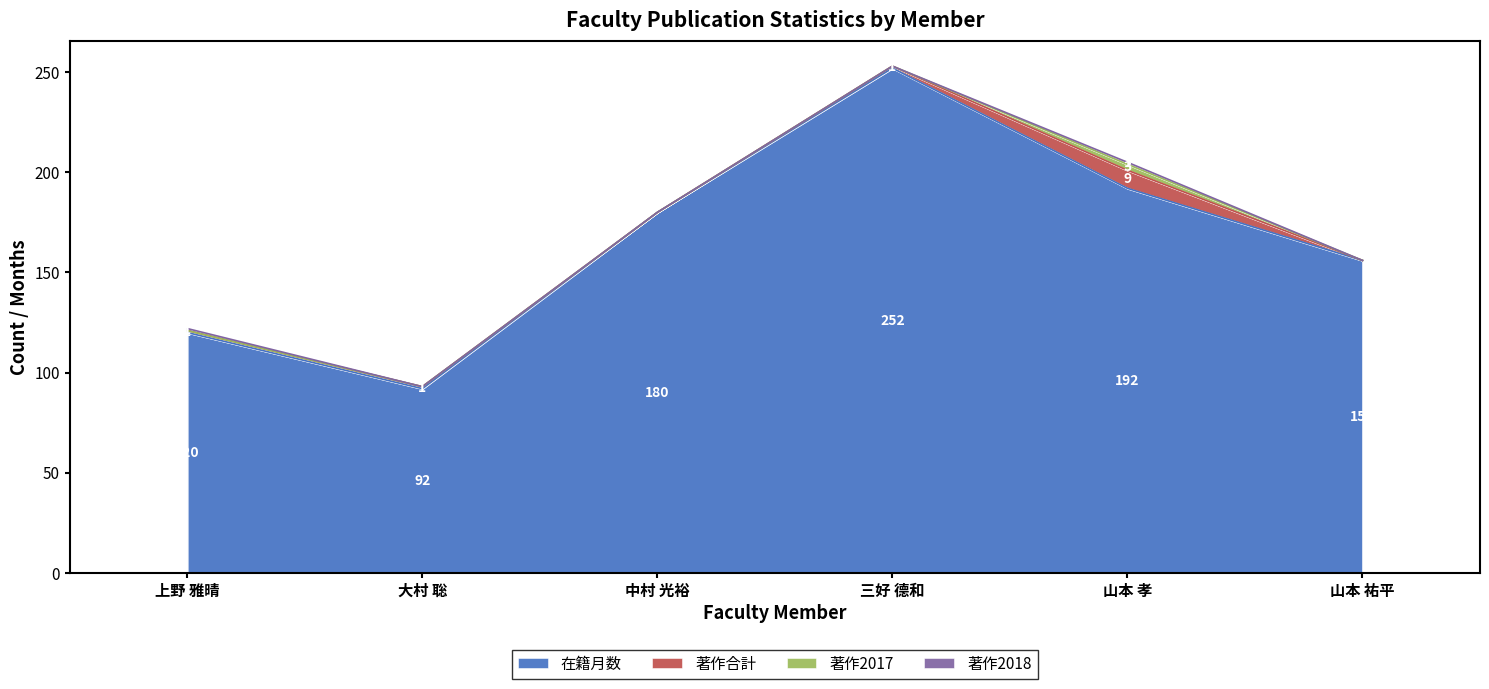

What is the total value across all series at 上野 雅晴?

122